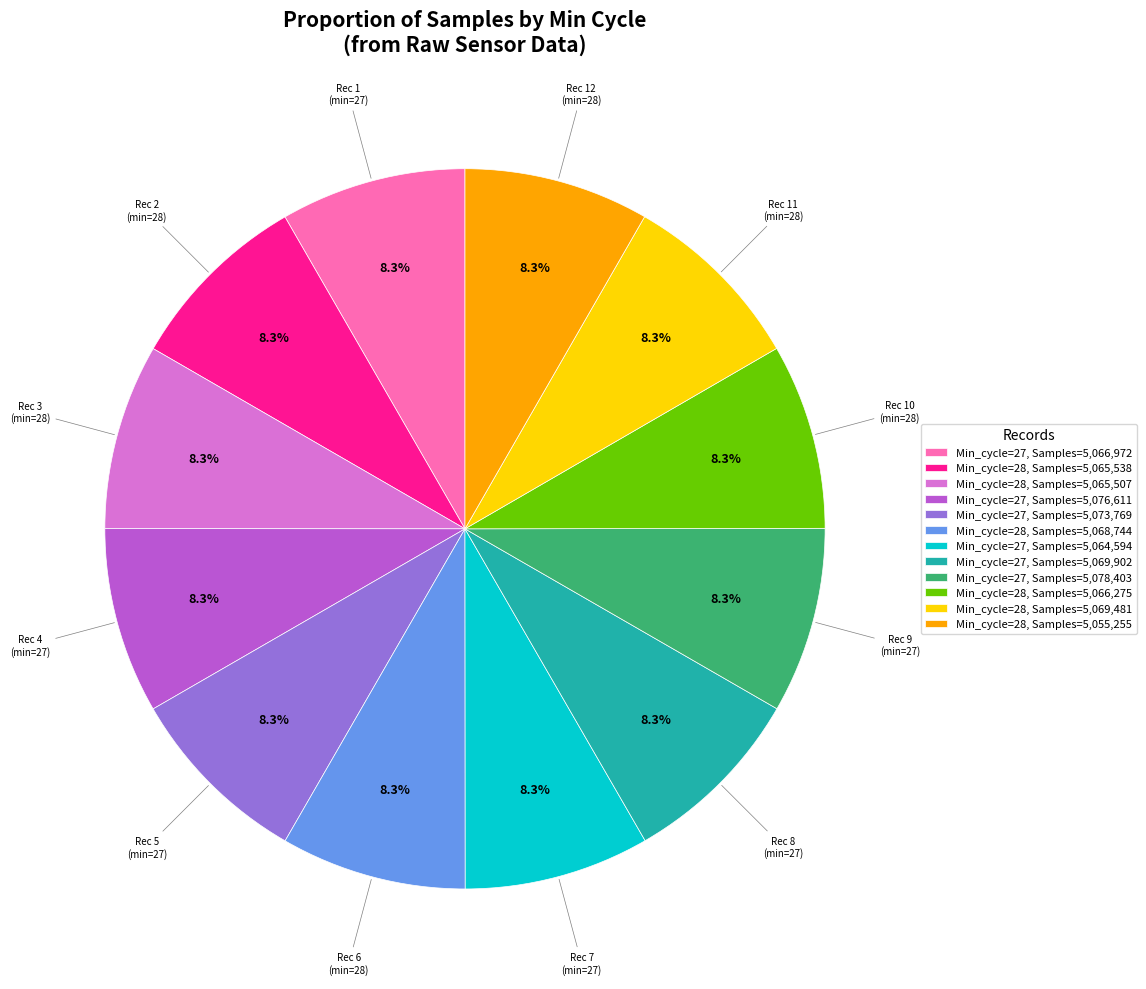

Count the number of slices in the pie.

12